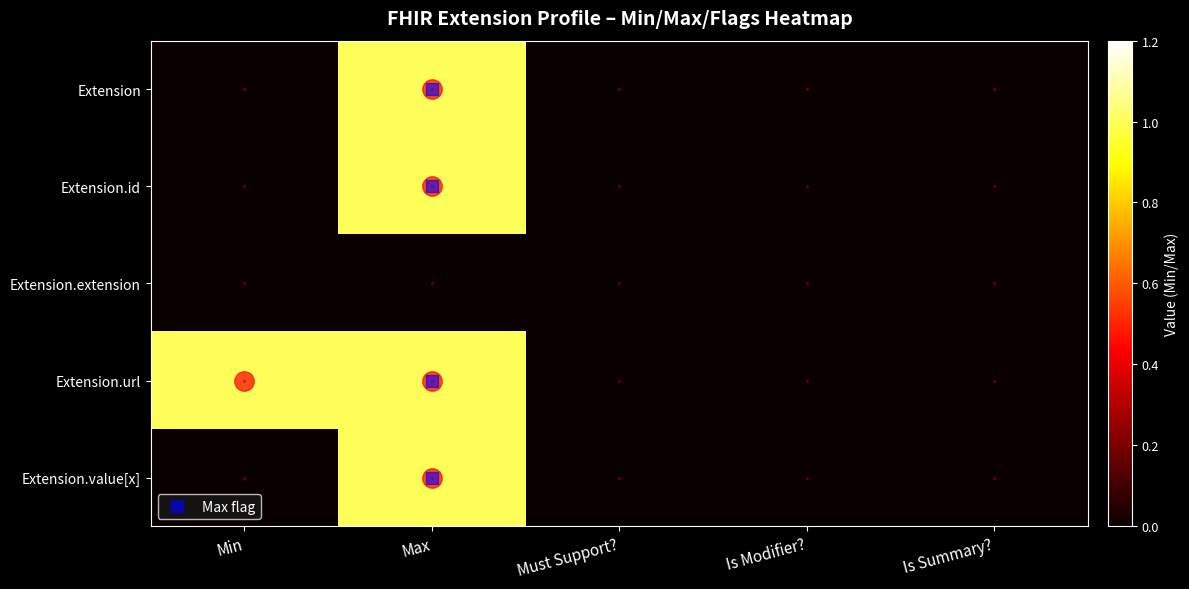

Reading right to left, list all the values displayed in this chart.

Extension: Is Summary?=0	Is Modifier?=0	Must Support?=0	Max=1	Min=0
Extension.id: Is Summary?=0	Is Modifier?=0	Must Support?=0	Max=1	Min=0
Extension.extension: Is Summary?=0	Is Modifier?=0	Must Support?=0	Max=0	Min=0
Extension.url: Is Summary?=0	Is Modifier?=0	Must Support?=0	Max=1	Min=1
Extension.value[x]: Is Summary?=0	Is Modifier?=0	Must Support?=0	Max=1	Min=0